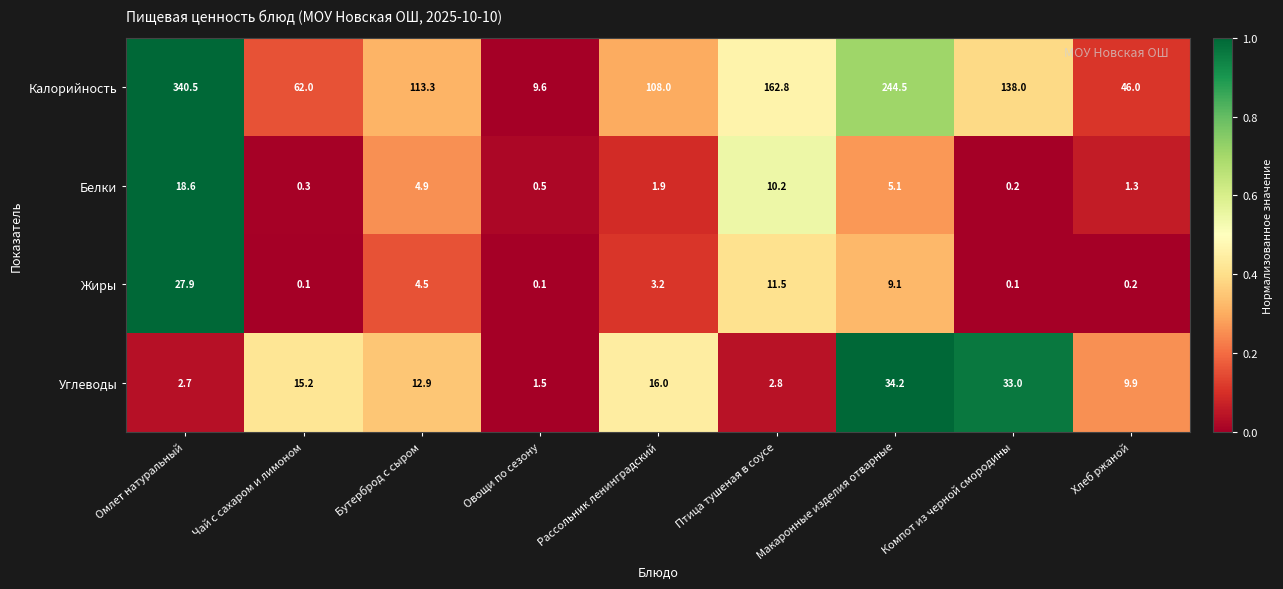

At how many categories does at least one series exceed 0?

9